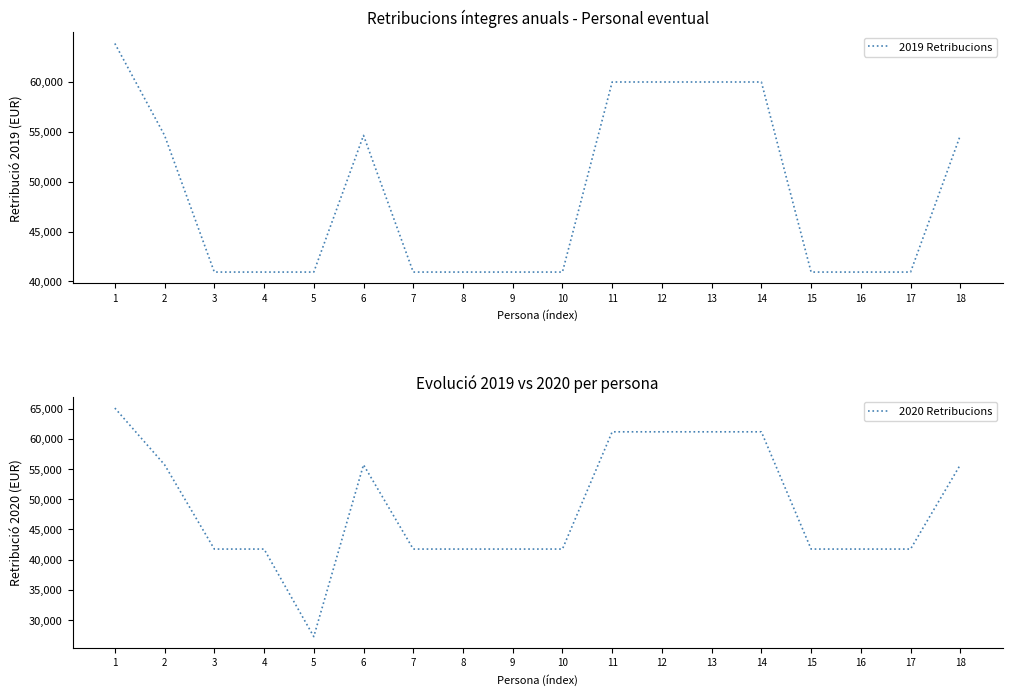

How many lines are shown in the chart?

2